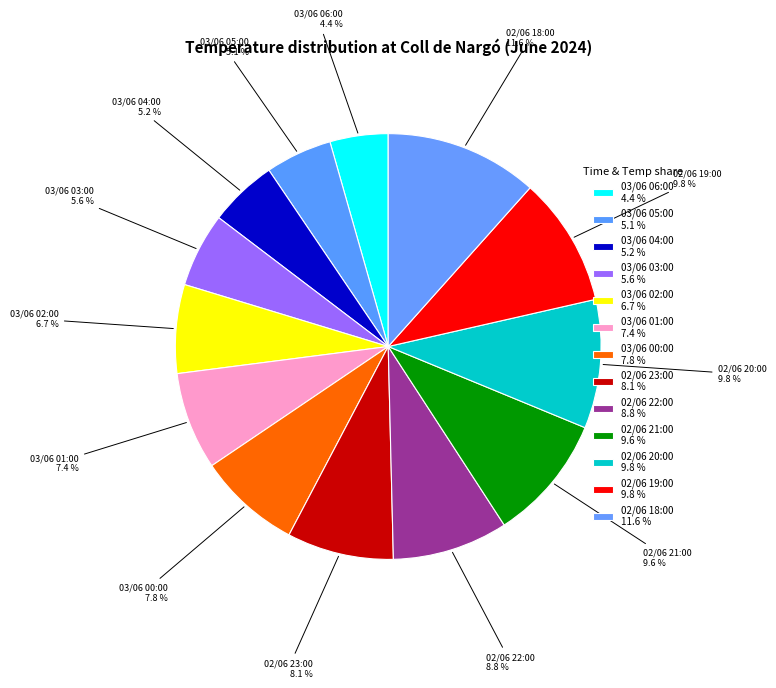

Which category has the biggest portion of the pie?

02/06 18:00